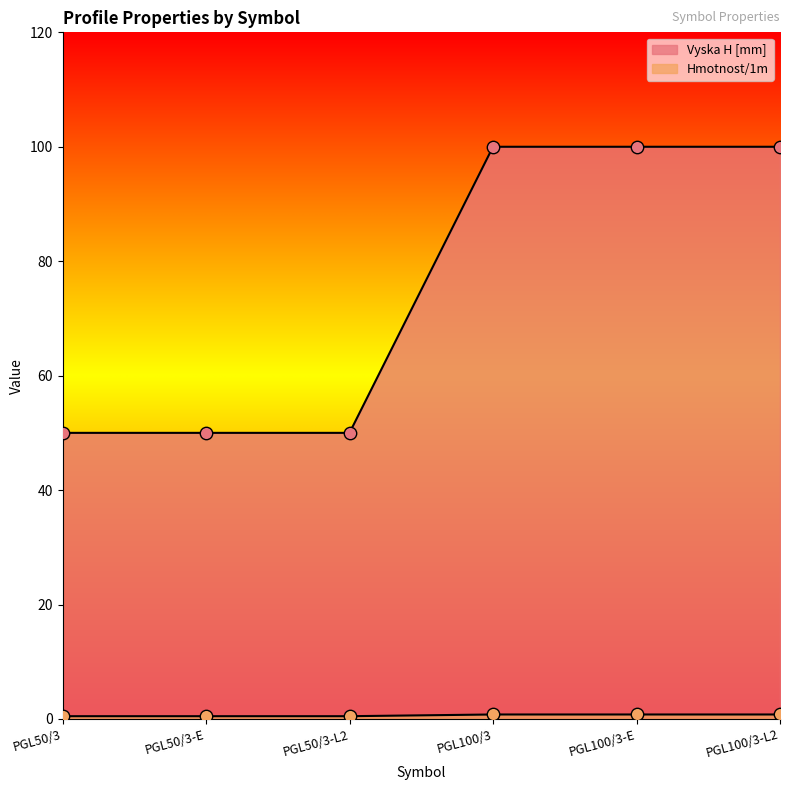

What is the total value across all series at PGL100/3-E?

100.8